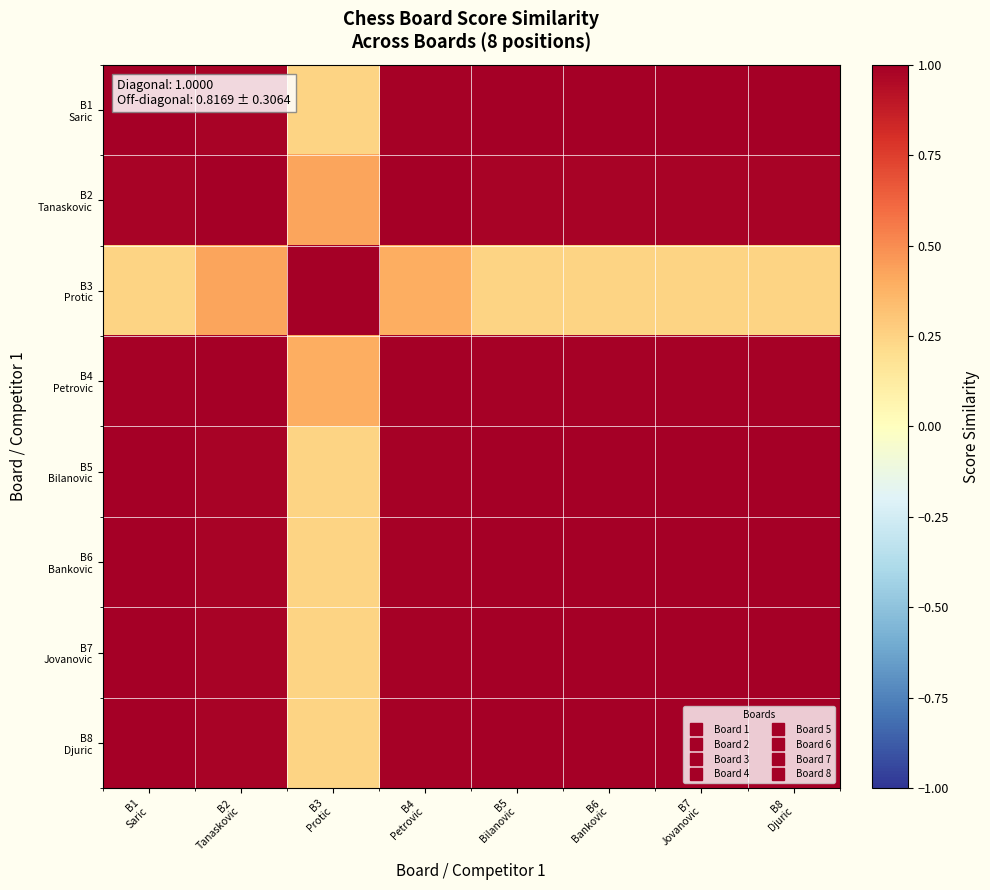

Which category has the lowest value across all series?

B3
Protic